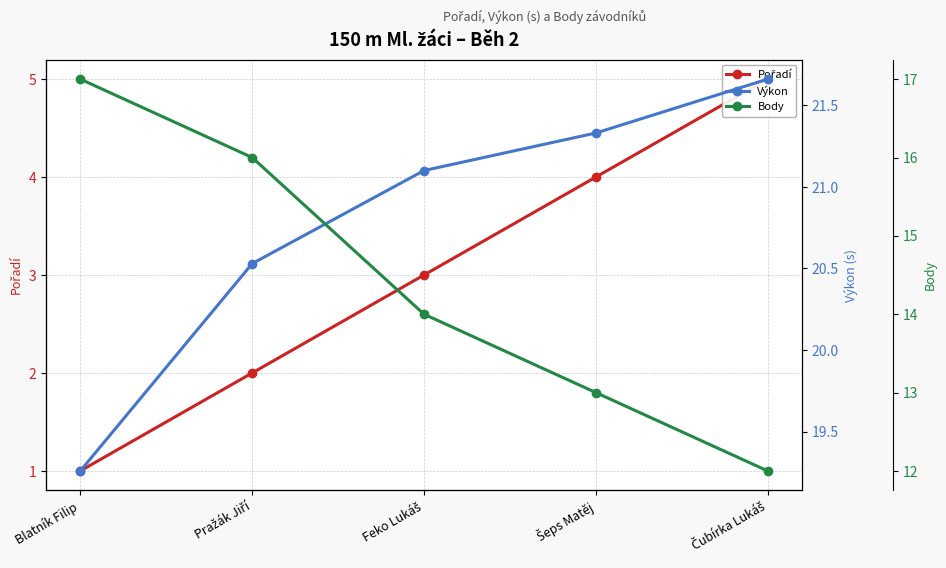

What is the value of the Výkon point at the 1st from the left?

19.3